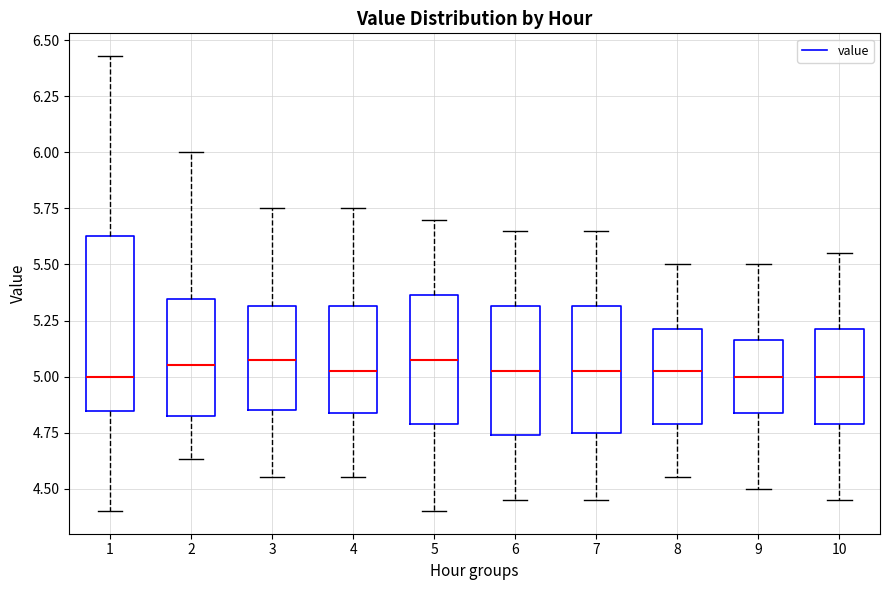

Which box is the tallest, from its lower edge to its upper edge?

1